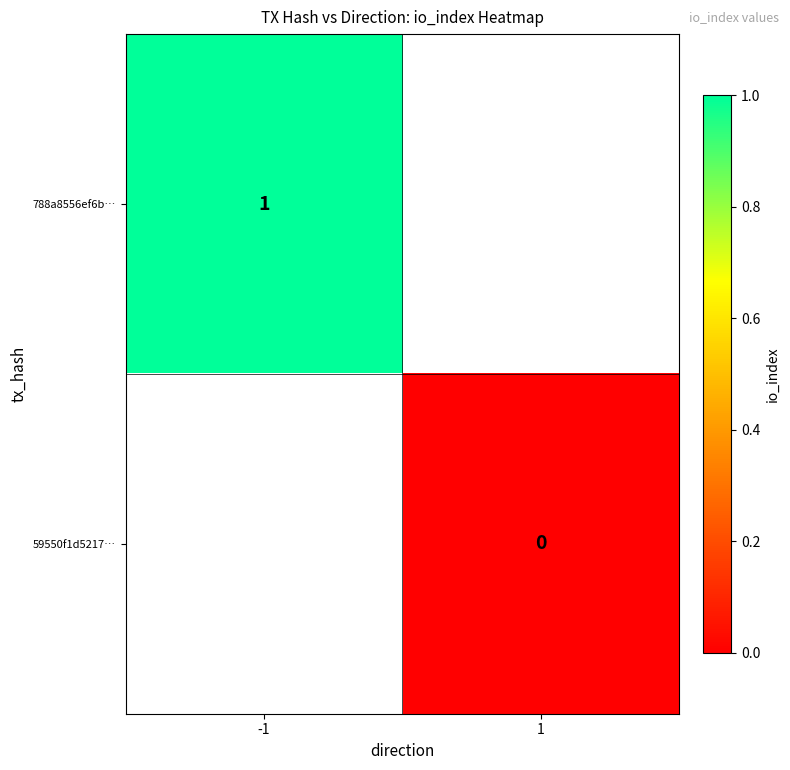

The 788a8556ef6b… series shows 1 at -1. True or false?

True